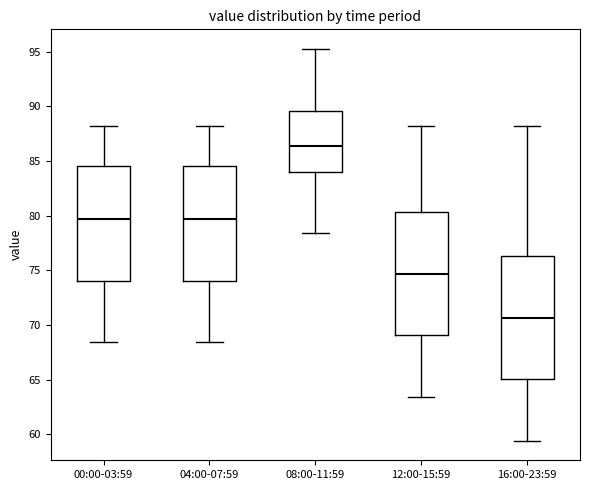

Which box has the lowest median line?

16:00-23:59